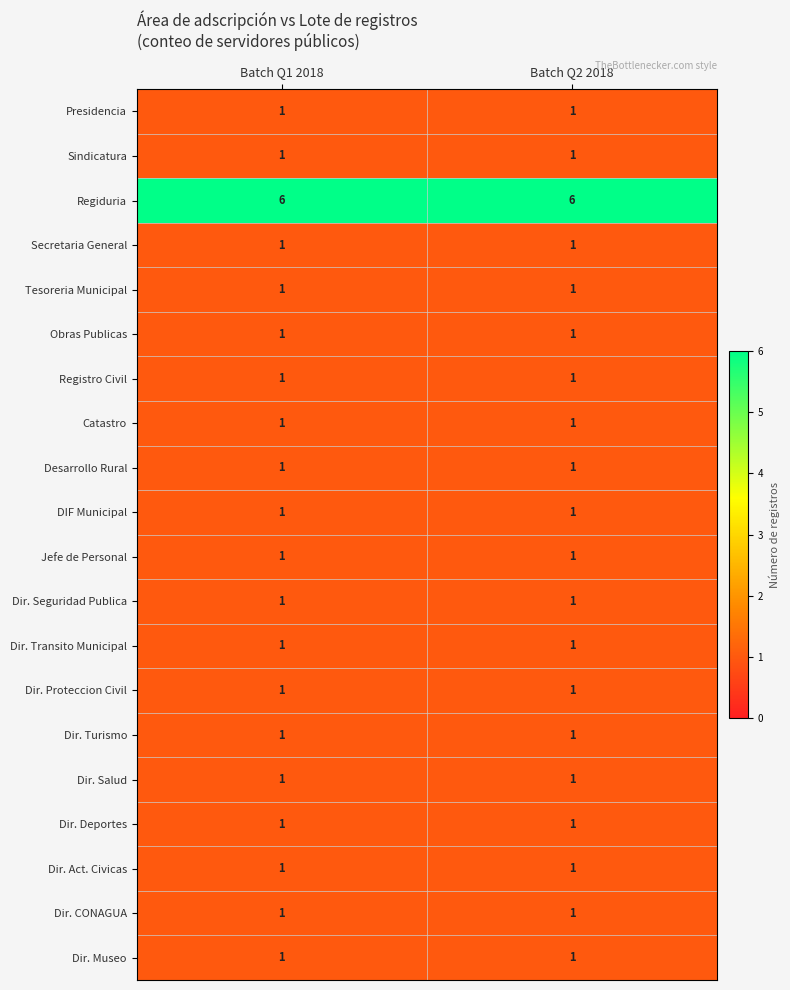

The value of Tesoreria Municipal at Batch Q2 2018 is 2. True or false?

False